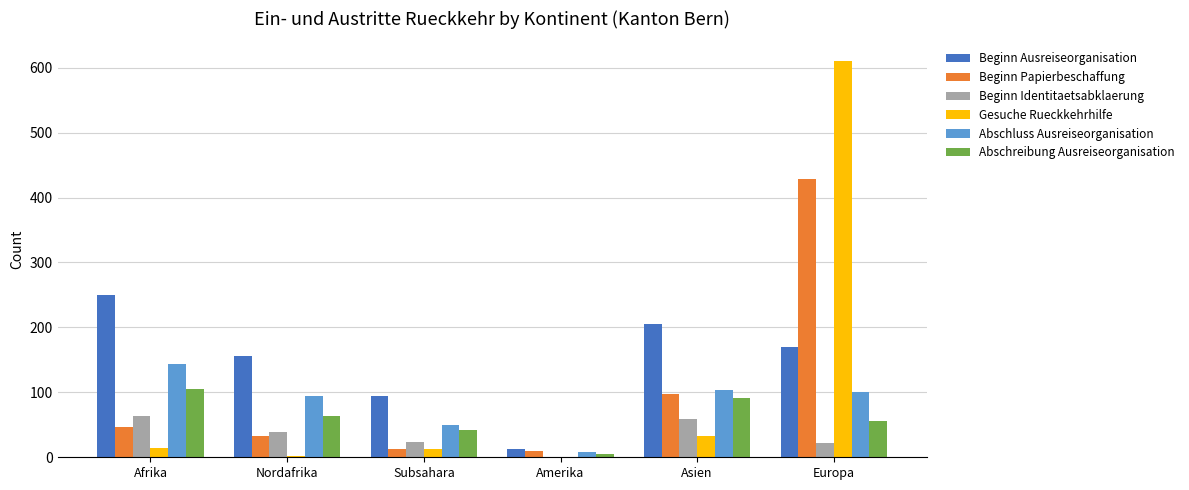

At which category is the sum across all series the highest?

Europa